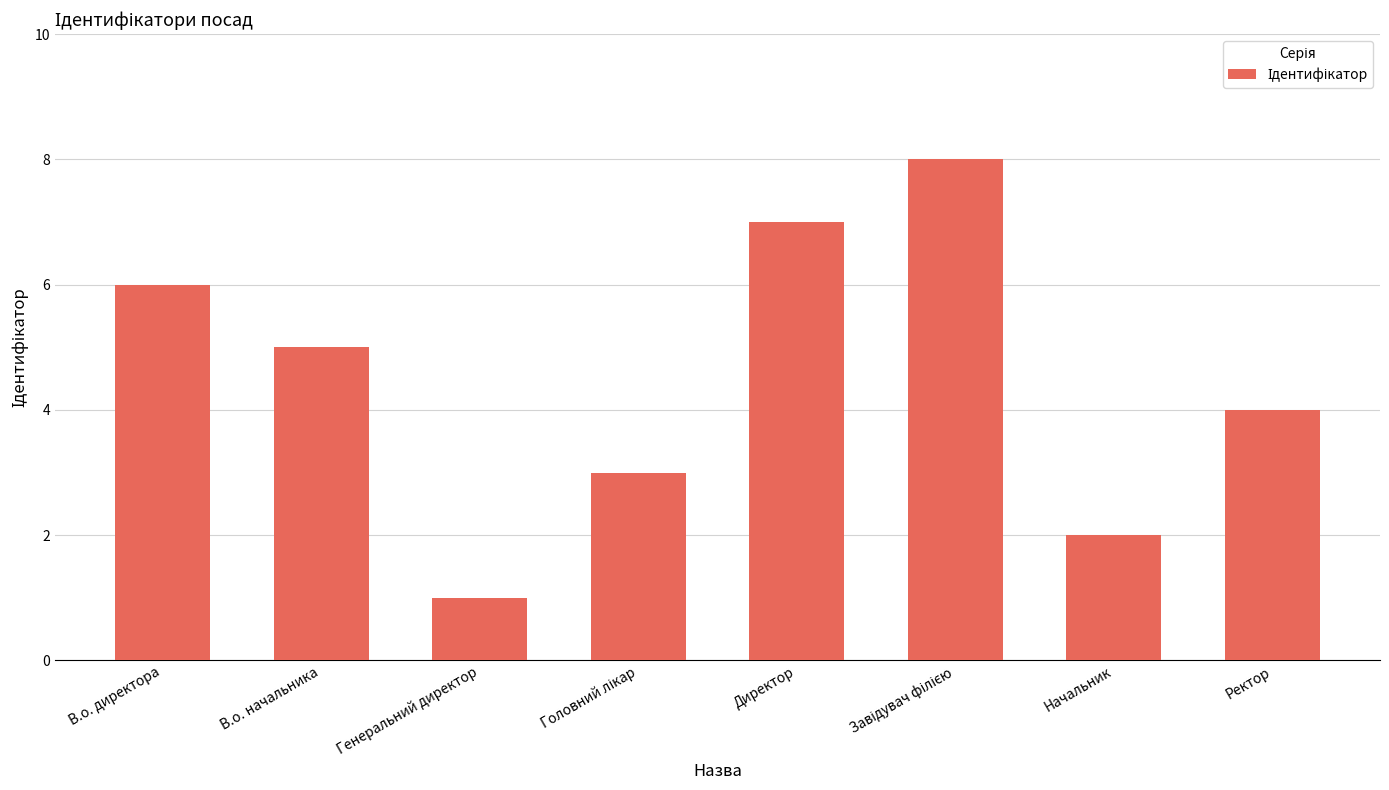

The value at Ректор is 2. True or false?

False